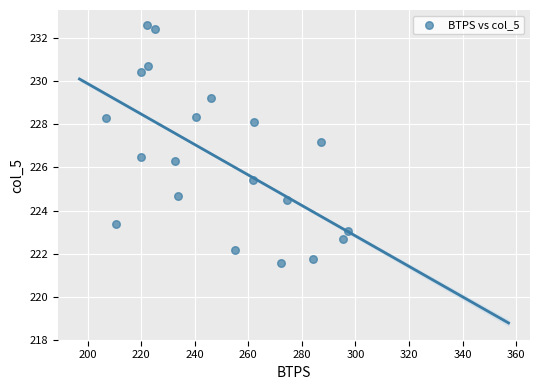

What is the range of Y values (max minus min)?

11.0